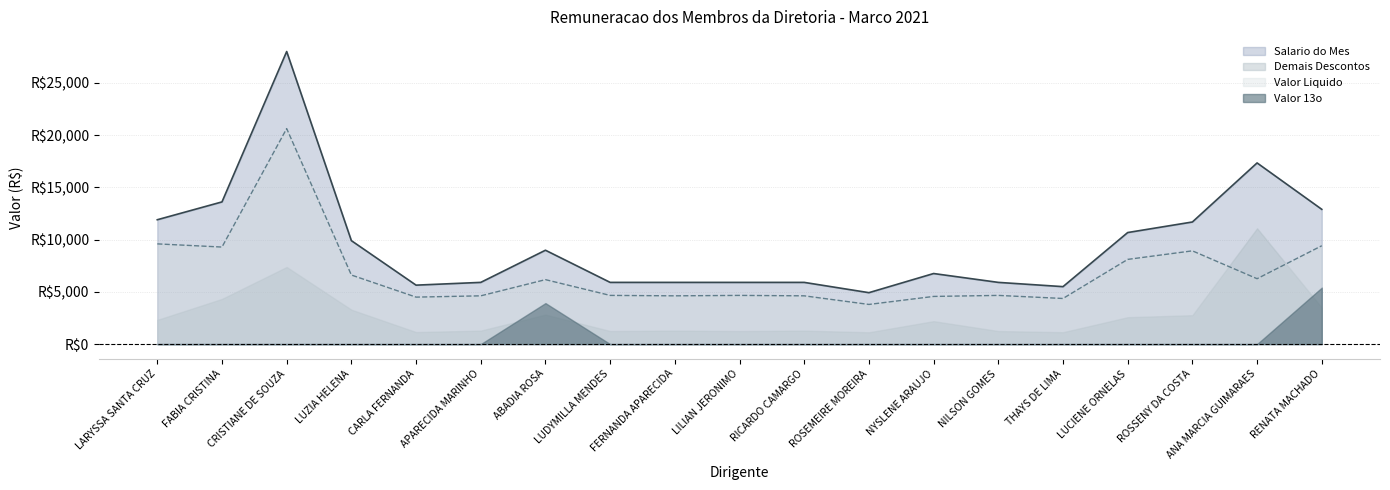

The Salario do Mes series shows 21890.5 at RENATA MACHADO. True or false?

False